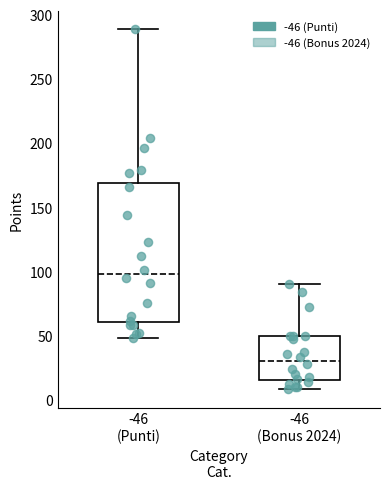

Reading left to right, transcribe this box plot: for each box, give where its median line is, the range the box spans, and where its two whiskers end, as read against the y-axis. The values are not printed on the chart, so give them approximately, as read against the axis.

-46 (Punti): median 100, box 60 to 170, whiskers 50 to 290
-46 (Bonus 2024): median 30, box 15 to 50, whiskers 10 to 90